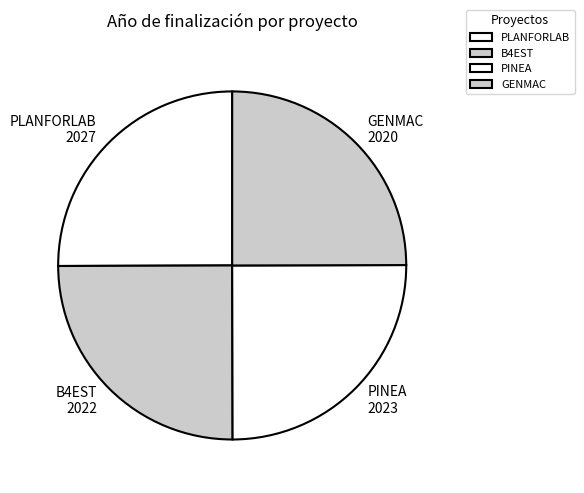

What is the ratio of the value at GENMAC to the value at PINEA?

1.0